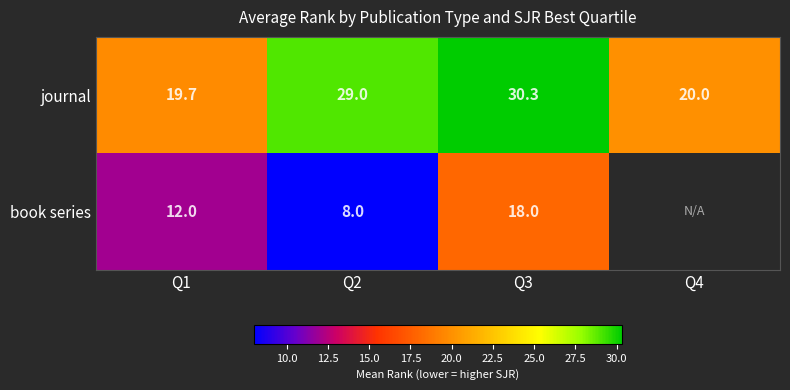

Which series changed the most between Q1 and Q3?

journal